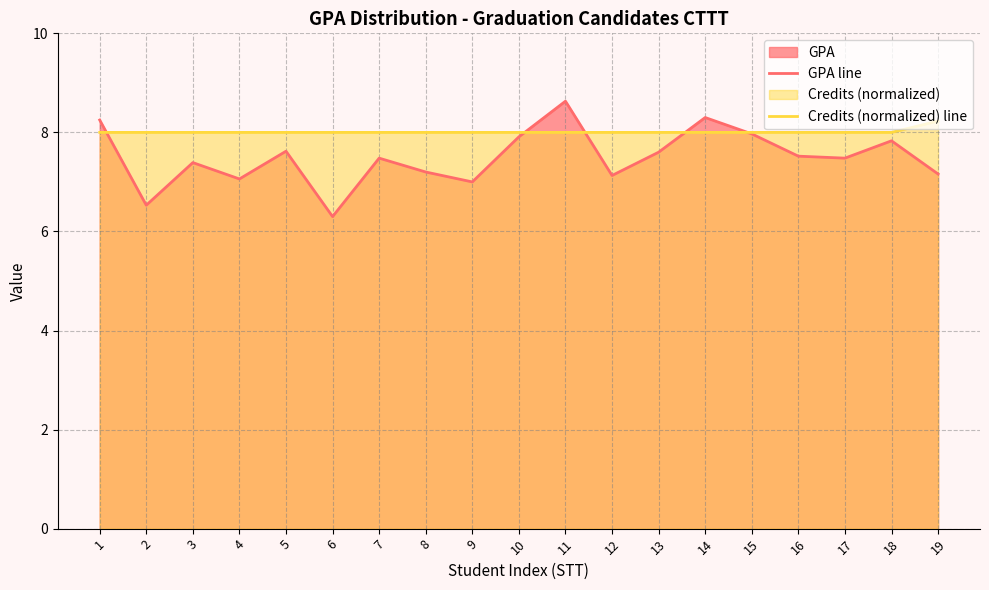

What is the average value of the GPA line series?

7.5